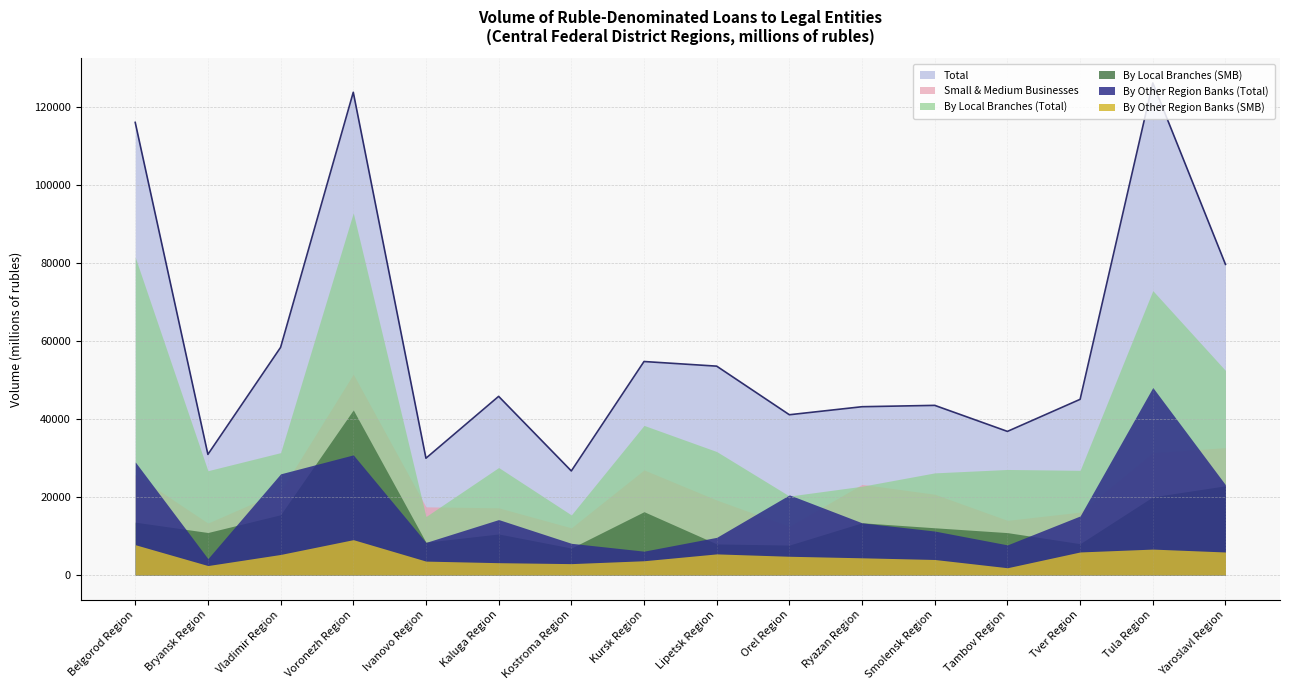

Reading left to right, transcribe all the data shown in this chart.

Total: Belgorod Region=116108	Bryansk Region=30935	Vladimir Region=58385	Voronezh Region=123836	Ivanovo Region=29955	Kaluga Region=45821	Kostroma Region=26687	Kursk Region=54762	Lipetsk Region=53572	Orel Region=41105	Ryazan Region=43165	Smolensk Region=43510	Tambov Region=36833	Tver Region=45059	Tula Region=126229	Yaroslavl Region=79683
Small & Medium Businesses: Belgorod Region=25743	Bryansk Region=13308	Vladimir Region=21469	Voronezh Region=51516	Ivanovo Region=17479	Kaluga Region=17222	Kostroma Region=12088	Kursk Region=26946	Lipetsk Region=19215	Orel Region=12487	Ryazan Region=23245	Smolensk Region=20708	Tambov Region=14012	Tver Region=16120	Tula Region=31385	Yaroslavl Region=32663
By Local Branches (Total): Belgorod Region=81530	Bryansk Region=26747	Vladimir Region=31382	Voronezh Region=92891	Ivanovo Region=14987	Kaluga Region=27565	Kostroma Region=15404	Kursk Region=38370	Lipetsk Region=31659	Orel Region=20247	Ryazan Region=22766	Smolensk Region=26191	Tambov Region=27066	Tver Region=26848	Tula Region=72949	Yaroslavl Region=52456
By Local Branches (SMB): Belgorod Region=13544	Bryansk Region=10893	Vladimir Region=15448	Voronezh Region=42345	Ivanovo Region=8397	Kaluga Region=10517	Kostroma Region=6902	Kursk Region=16234	Lipetsk Region=7957	Orel Region=7665	Ryazan Region=13392	Smolensk Region=12106	Tambov Region=10864	Tver Region=8024	Tula Region=20044	Yaroslavl Region=22878
By Other Region Banks (Total): Belgorod Region=29009	Bryansk Region=4188	Vladimir Region=25945	Voronezh Region=30808	Ivanovo Region=8353	Kaluga Region=14214	Kostroma Region=8122	Kursk Region=6106	Lipetsk Region=9654	Orel Region=20546	Ryazan Region=13373	Smolensk Region=11264	Tambov Region=7719	Tver Region=15143	Tula Region=48099	Yaroslavl Region=23136
By Other Region Banks (SMB): Belgorod Region=7766	Bryansk Region=2415	Vladimir Region=5264	Voronezh Region=9059	Ivanovo Region=3556	Kaluga Region=3152	Kostroma Region=2909	Kursk Region=3649	Lipetsk Region=5407	Orel Region=4797	Ryazan Region=4404	Smolensk Region=3971	Tambov Region=1856	Tver Region=5904	Tula Region=6639	Yaroslavl Region=5895